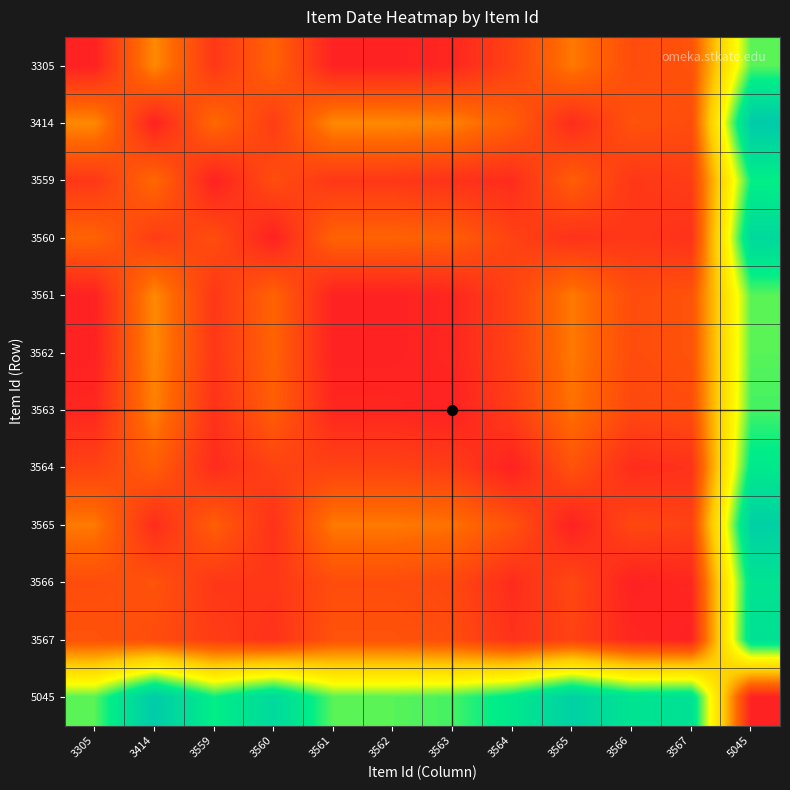

What is the spread (max minus min) of values at 3560?

58